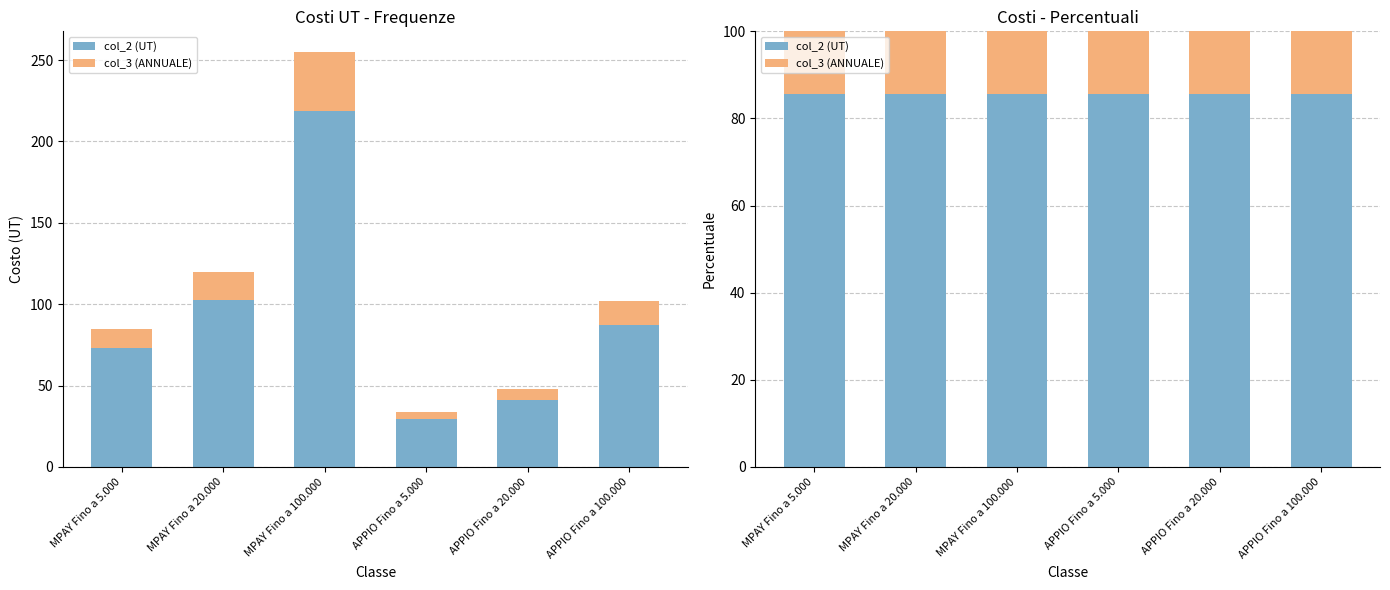

What is the sum of the col_3 (ANNUALE) values at MPAY Fino a 100.000 and MPAY Fino a 20.000?

28.6